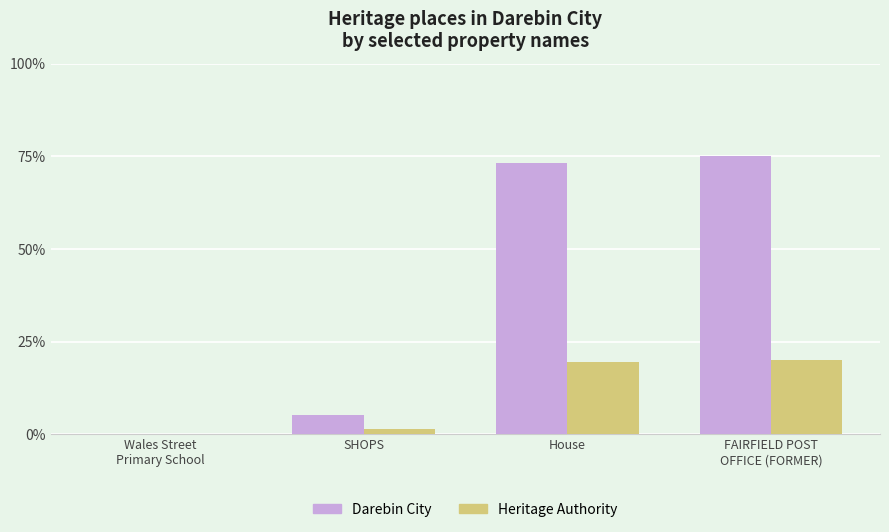

What is the sum of all Darebin City values?

153.5